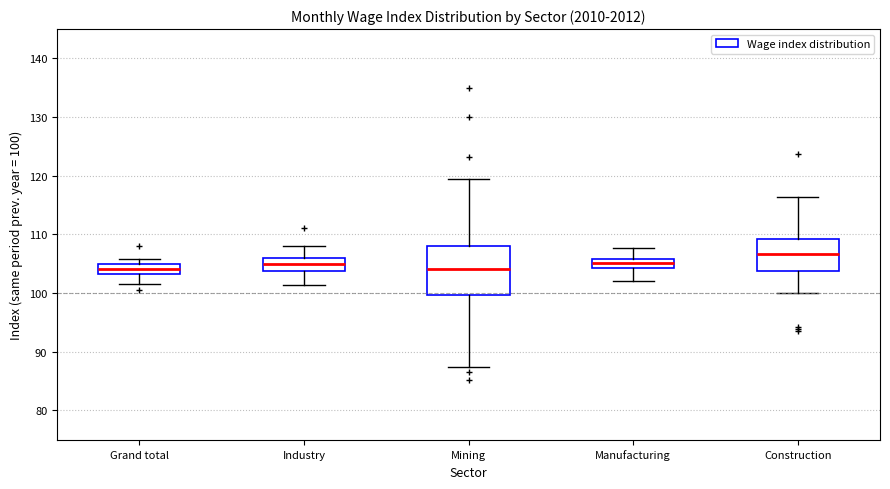

Where does the median line of the box for Grand total sit on the y-axis? The values are not printed on the chart, so give them approximately, as read against the axis.

104